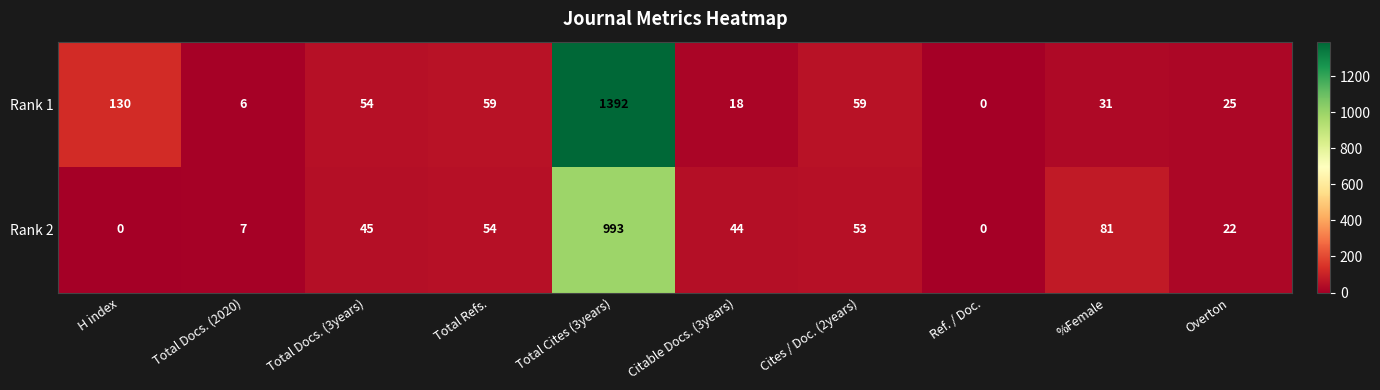

List the series in order of their peak value, highest first.

Rank 1, Rank 2